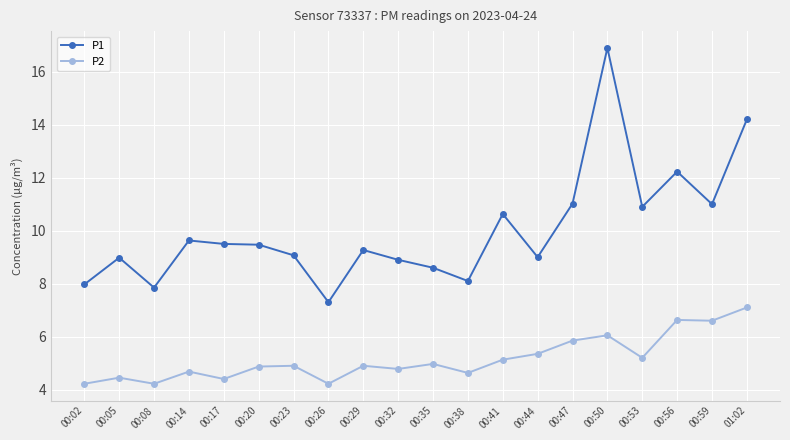

What position from the left is 00:20?

6